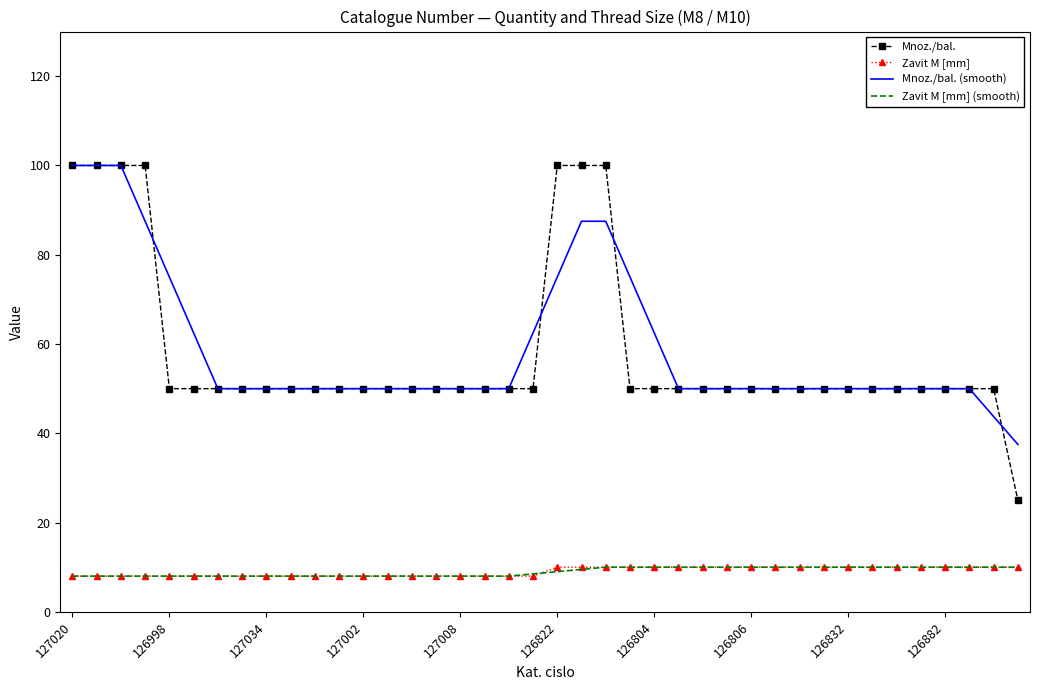

True or false: Zavit M [mm] and Mnoz./bal. intersect in this chart.

False